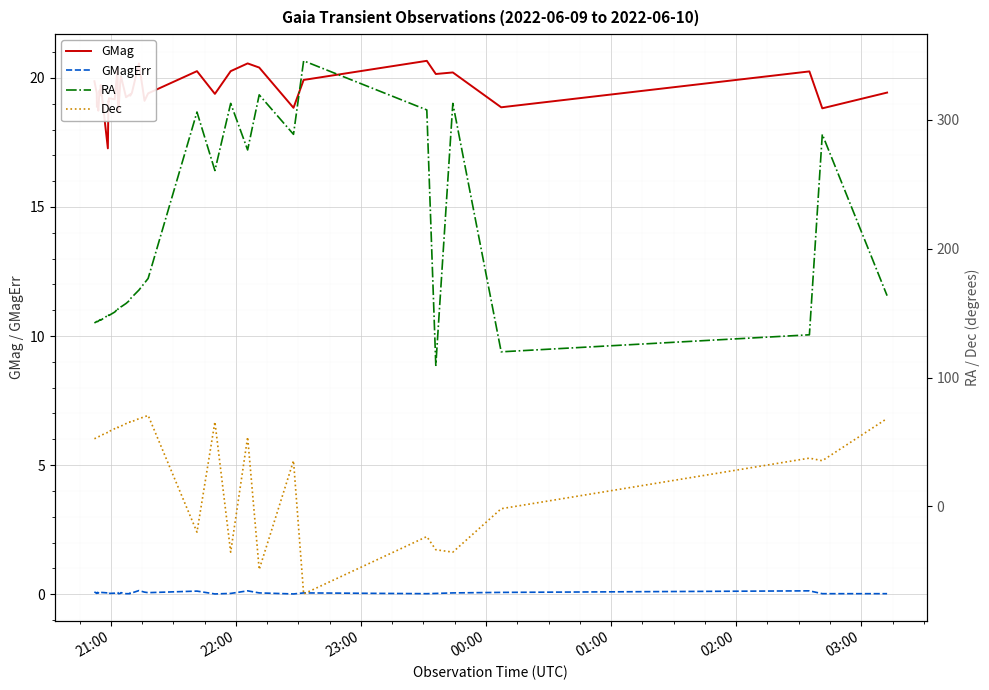

True or false: GMagErr and GMag cross at least once.

False